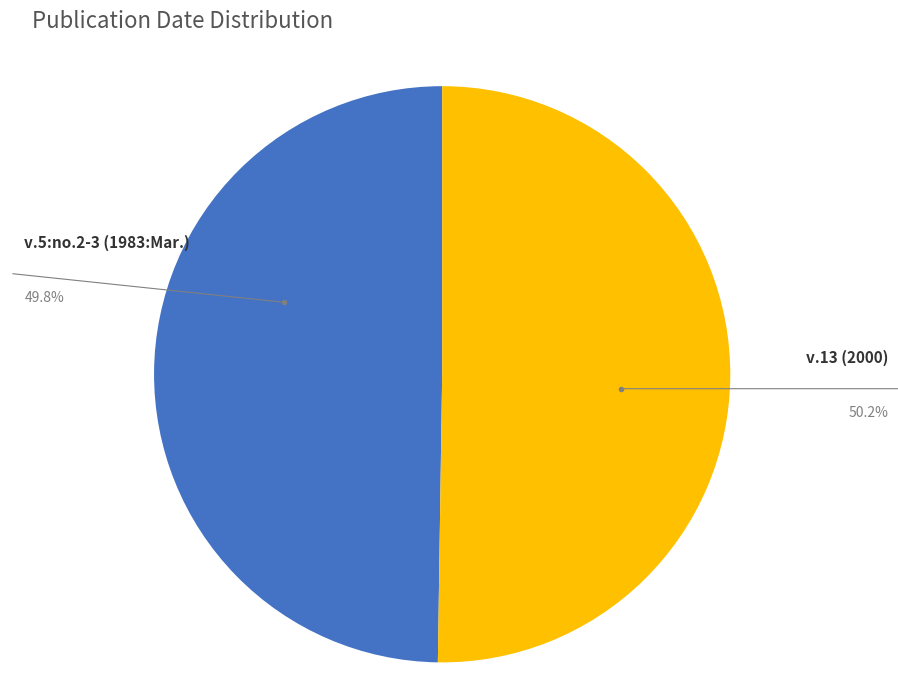

Is it true that v.5:no.2-3 (1983:Mar.) is 38% of the pie?

False